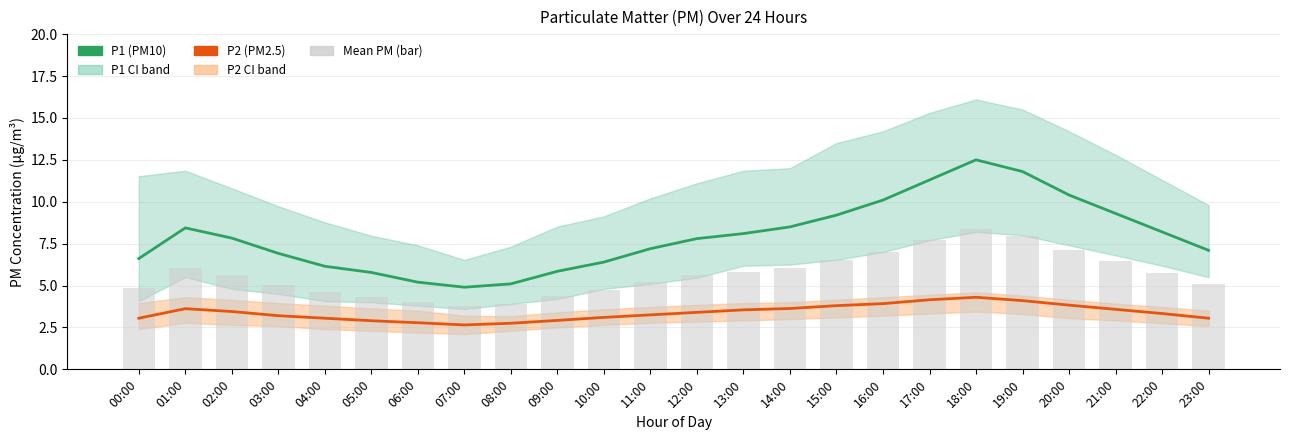

Which category has the highest value across all series?

18:00